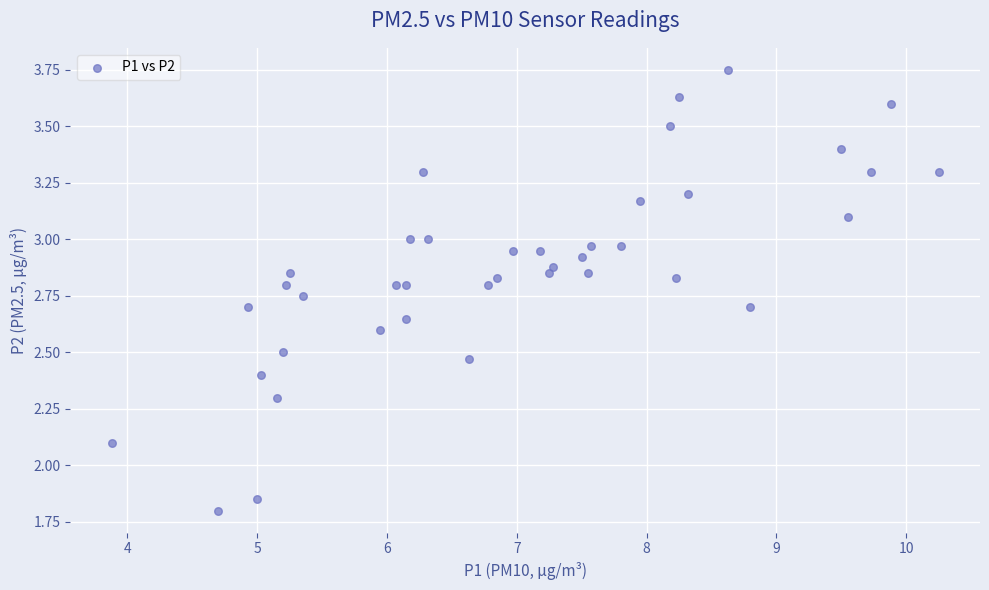

What Y value in the scatter plot is closest to 2?

2.1